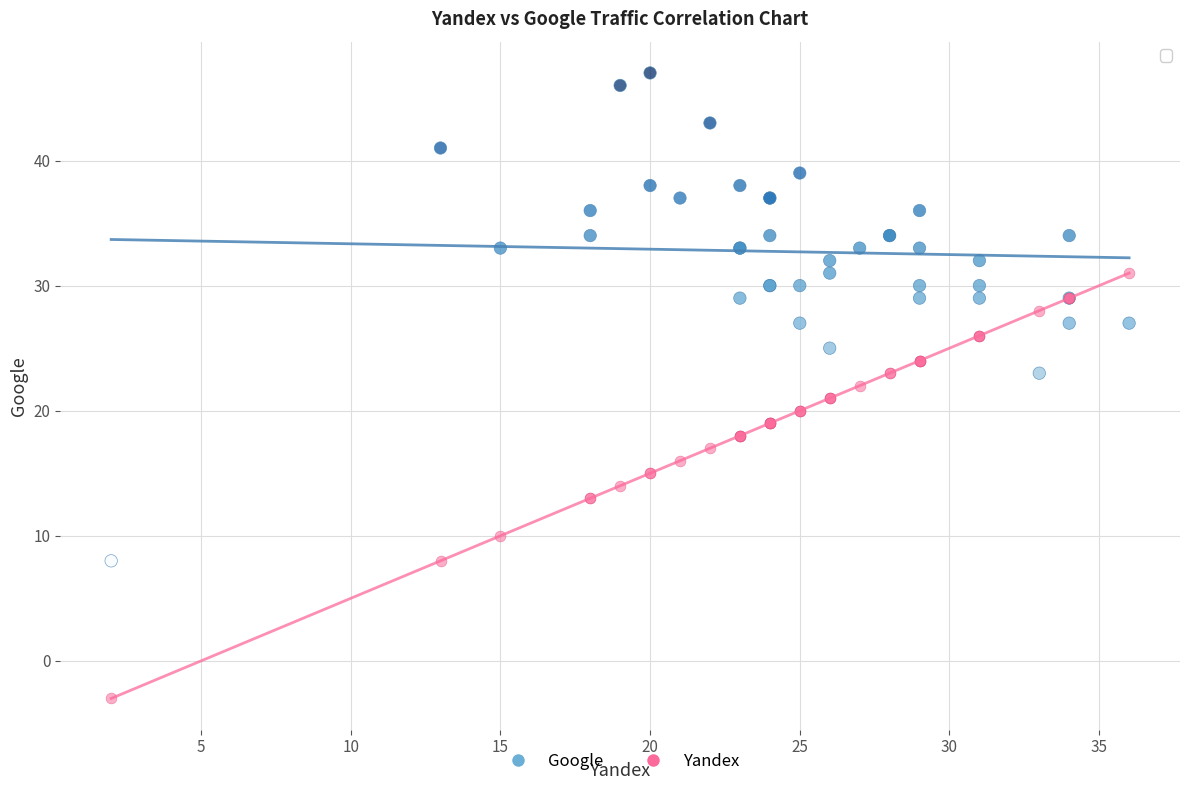

What are all the series names shown in the legend?

Google, Yandex